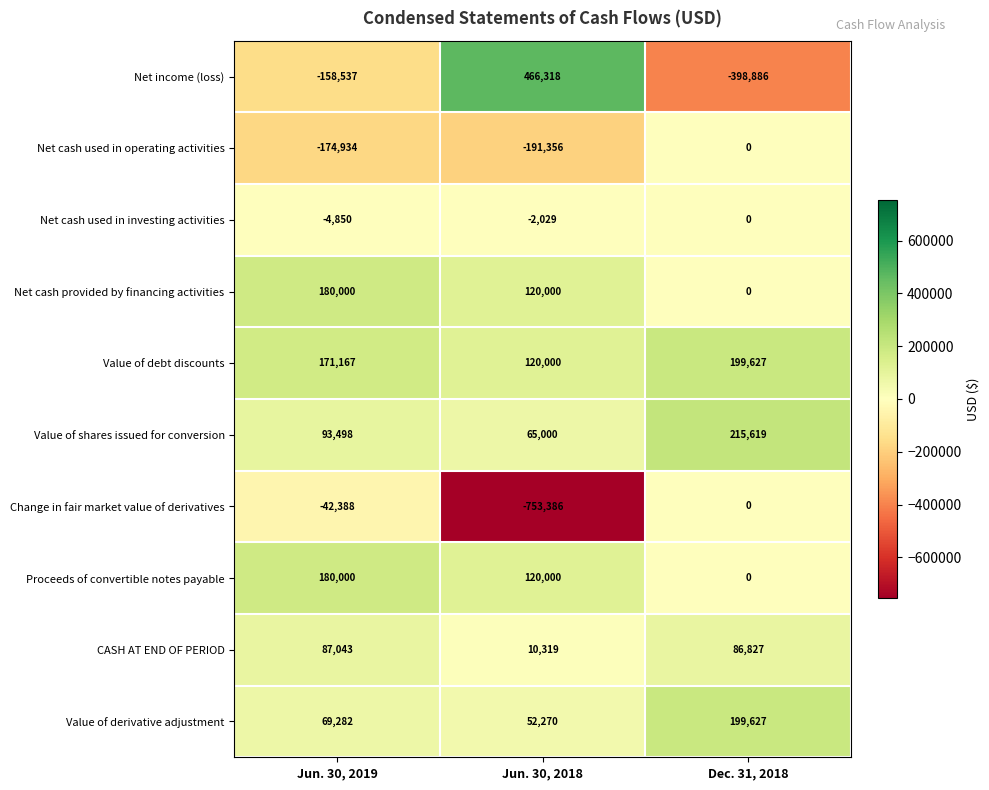

At which category is the sum across all series the highest?

Jun. 30, 2019